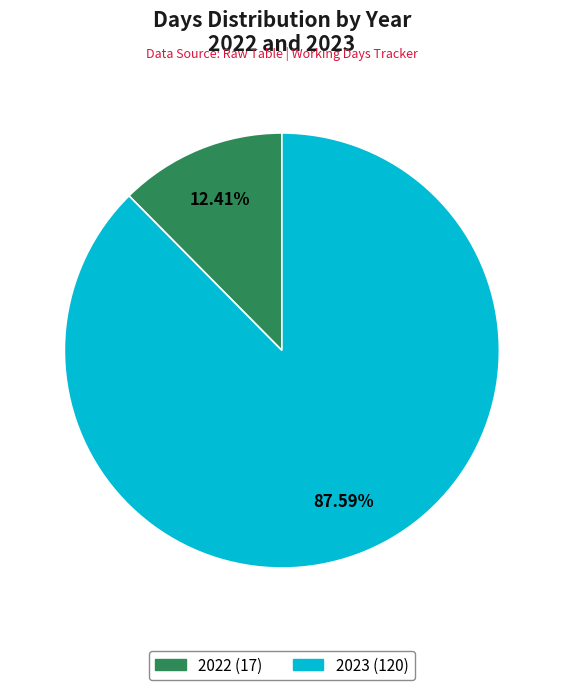

Rank the categories by value from highest to lowest.

2023, 2022